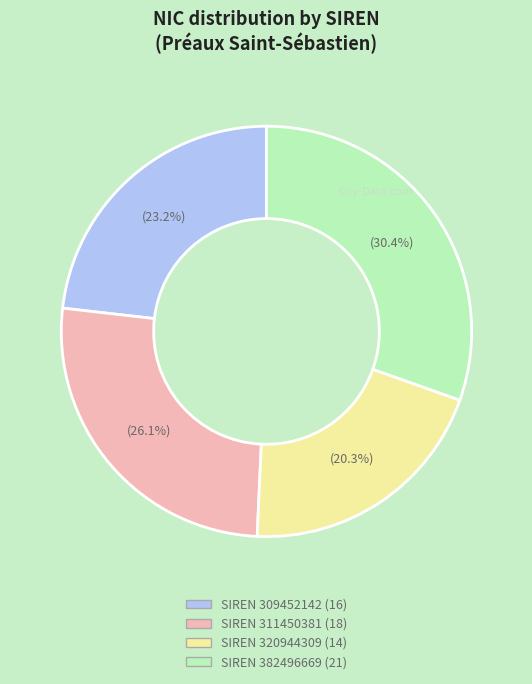

To the nearest percent, what is the difference between the largest and smallest slice percentages?

10%